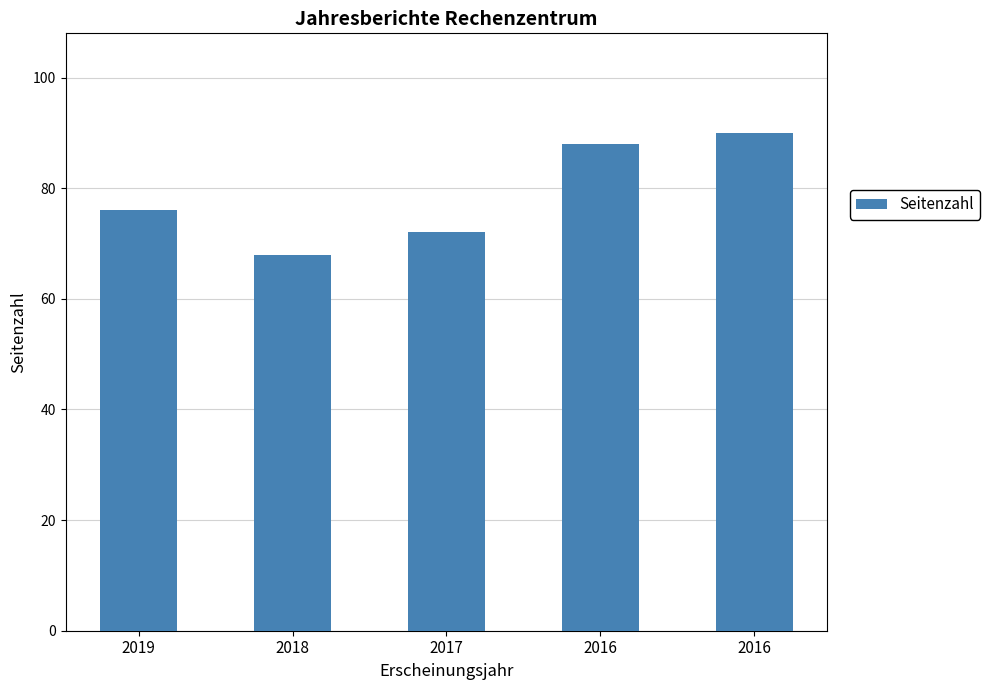

Reading right to left, what are all the values shown in this chart?

90	88	72	68	76